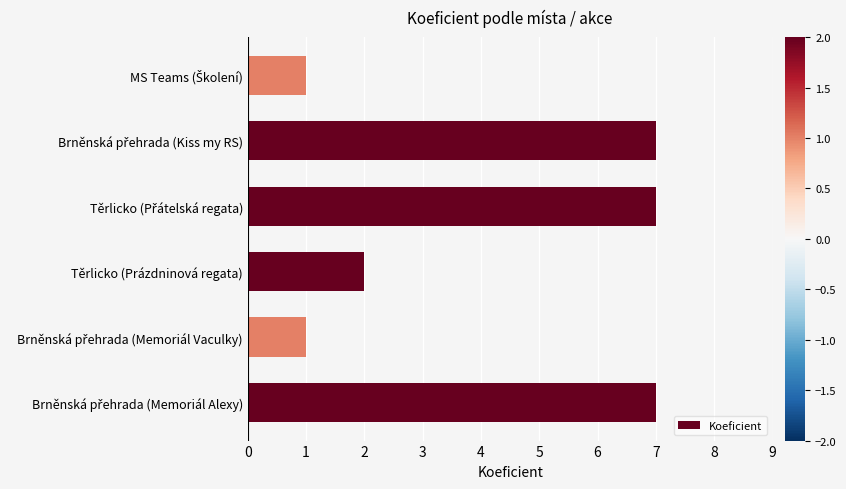

How many values are below 7?

3